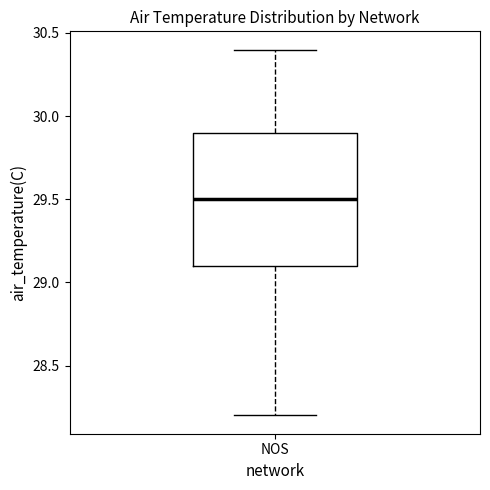

Read this box plot against the y-axis: the position of the median line, the range covered by the box, and the ends of both whiskers. The values are not printed on the chart, so give them approximately, as read against the axis.

median 29.5, box 29.1 to 29.9, whiskers 28.2 to 30.4